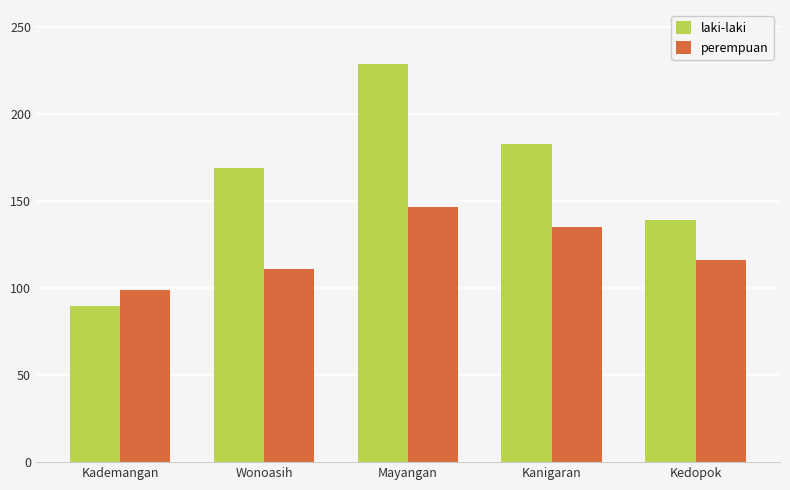

The perempuan series shows 111 at Wonoasih. True or false?

True